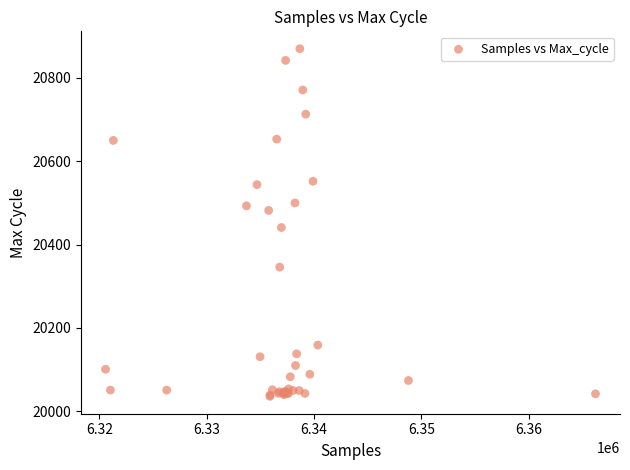

What Y value in the scatter plot is closest to 20453?

20441